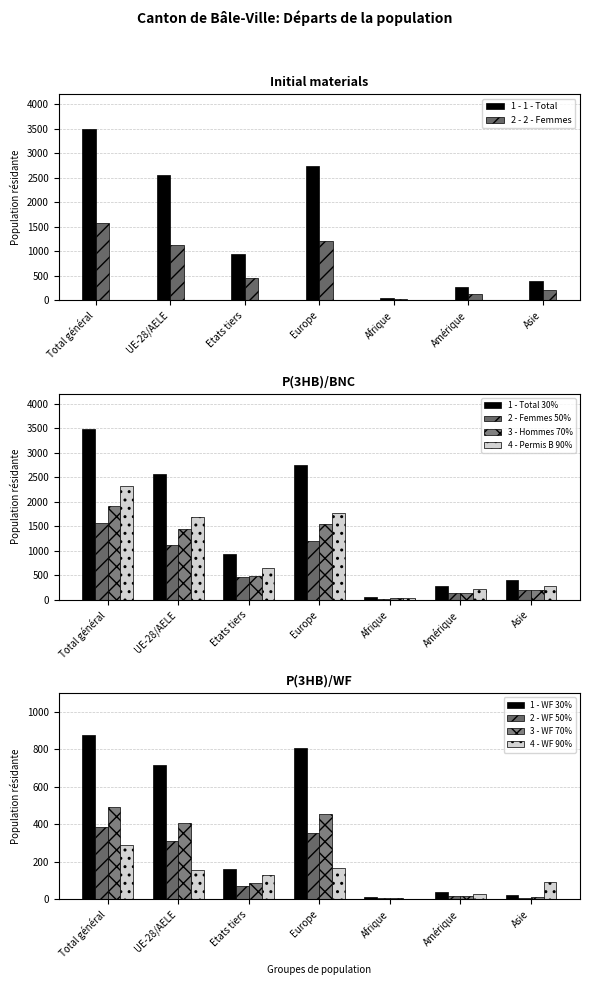

What is the difference between the 1 - Total values at Europe and Asie?

2347